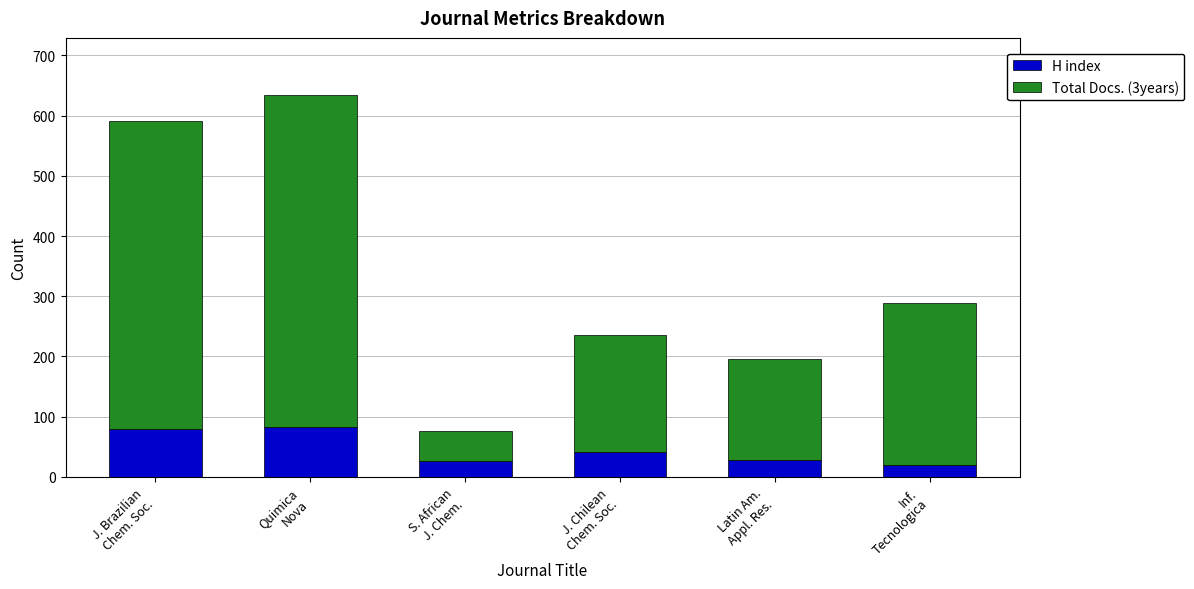

What is the minimum value for H index?

19